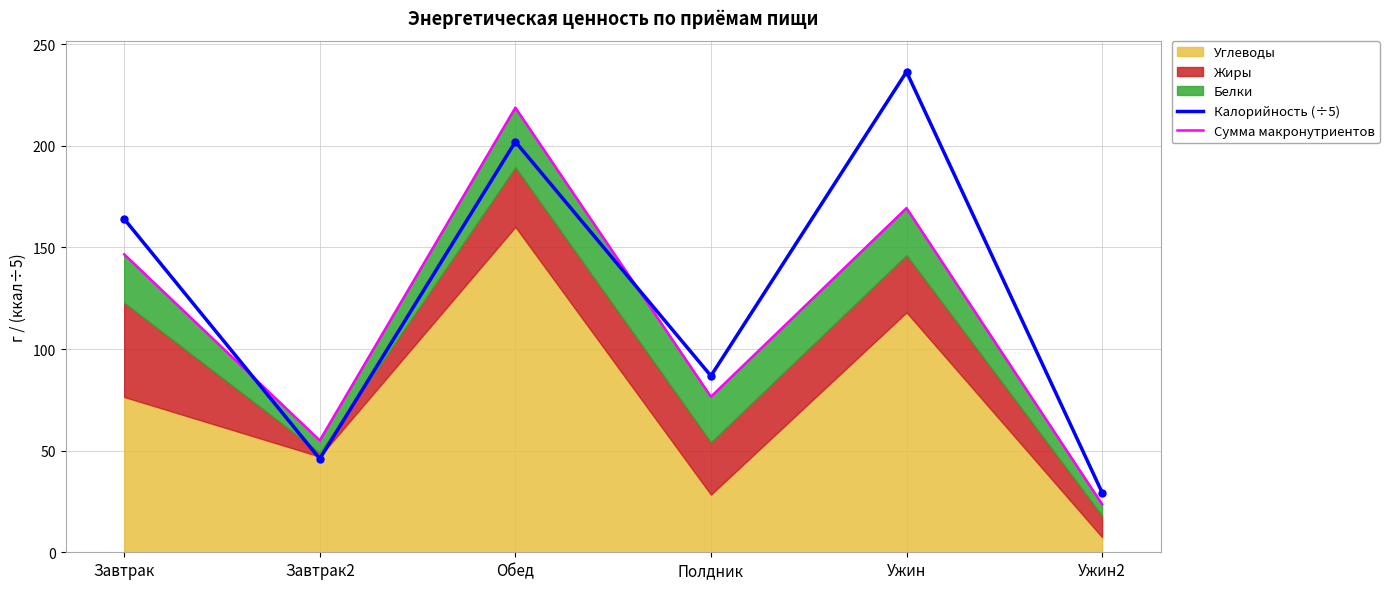

At which category is the sum across all series the highest?

Обед